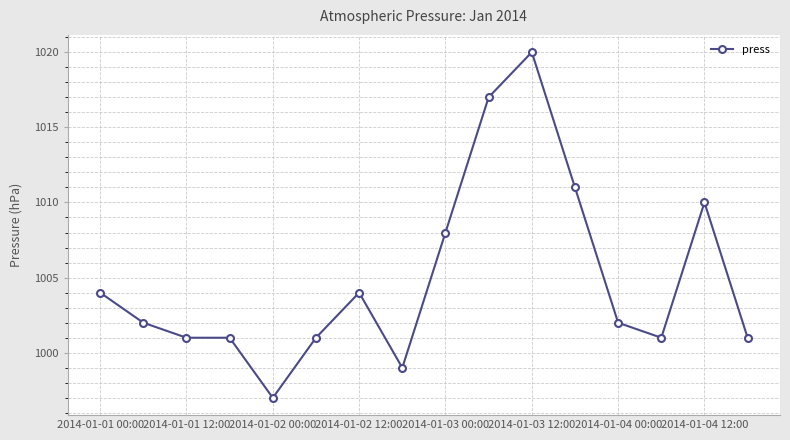

What is the greatest value displayed?

1020